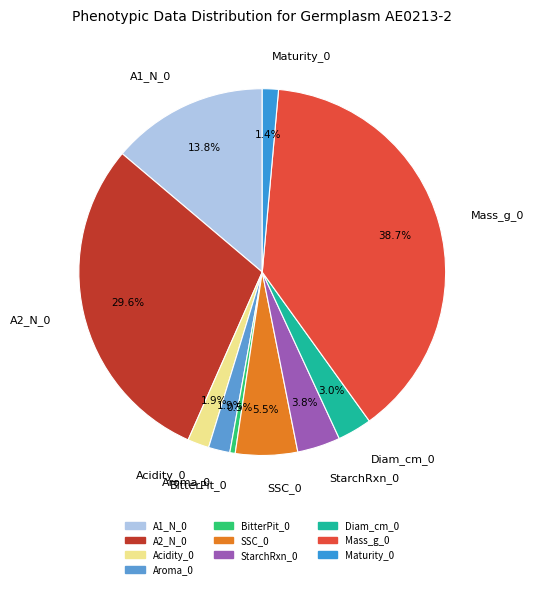

Between A1_N_0 and Aroma_0, which is larger?

A1_N_0